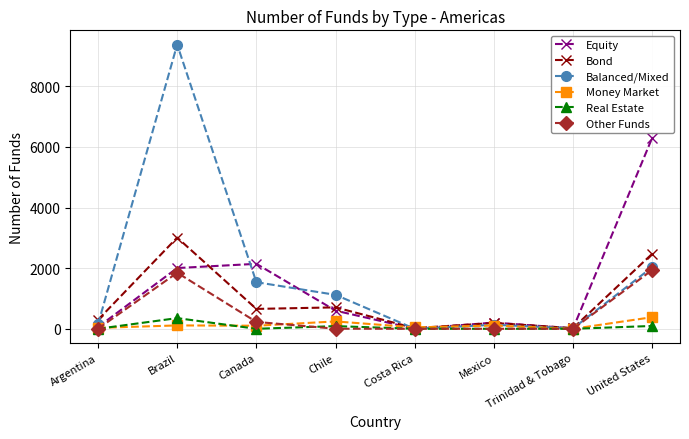

At which label does Real Estate reach its peak?

Brazil